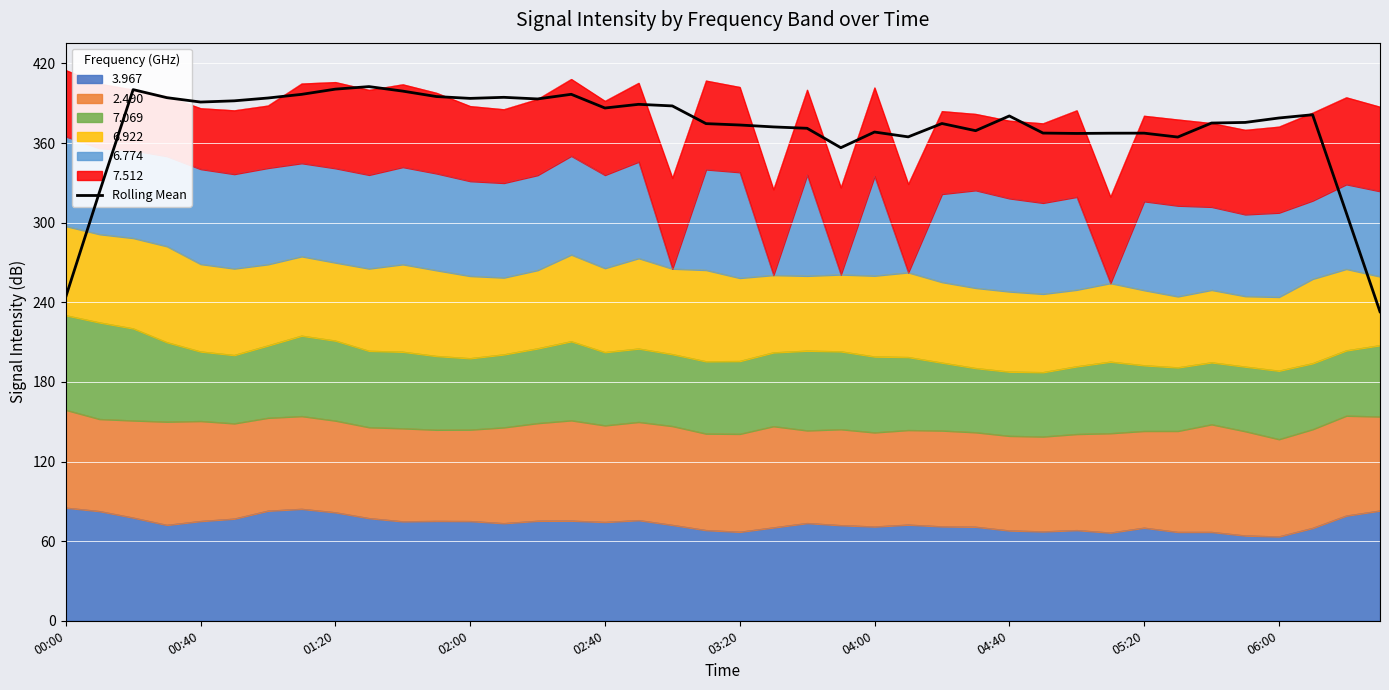

Reading left to right, list all the values displayed in this chart.

244.0	323.0	400.3	394.2	390.9	391.8	393.9	396.7	400.6	402.5	399.1	395.0	393.7	394.5	393.2	396.7	386.4	389.2	388.0	374.6	373.6	372.2	371.1	356.5	368.3	364.7	374.7	369.3	380.4	367.5	367.2	367.4	367.5	364.5	375.1	375.5	378.9	381.3	307.4	232.9